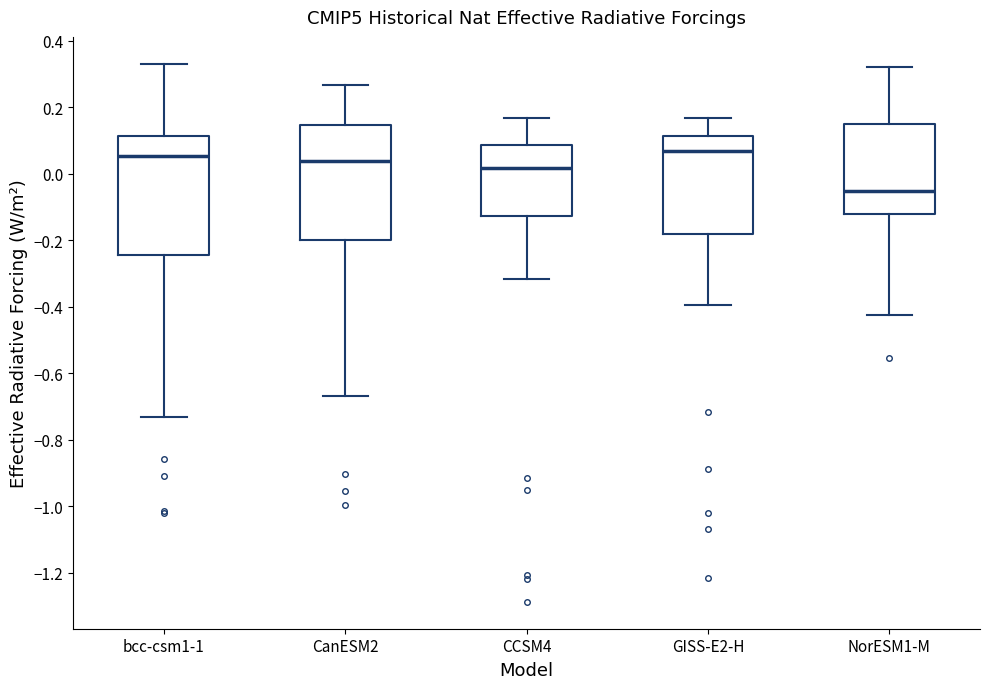

Reading left to right, read every box against the y-axis: the position of its median line, the range the box covers, and the ends of its whiskers. The values are not printed on the chart, so give them approximately, as read against the axis.

bcc-csm1-1: median 0.06, box -0.24 to 0.12, whiskers -0.74 to 0.34
CanESM2: median 0.04, box -0.20 to 0.14, whiskers -0.66 to 0.26
CCSM4: median 0.02, box -0.12 to 0.08, whiskers -0.32 to 0.16
GISS-E2-H: median 0.06, box -0.18 to 0.12, whiskers -0.40 to 0.16
NorESM1-M: median -0.06, box -0.12 to 0.16, whiskers -0.42 to 0.32